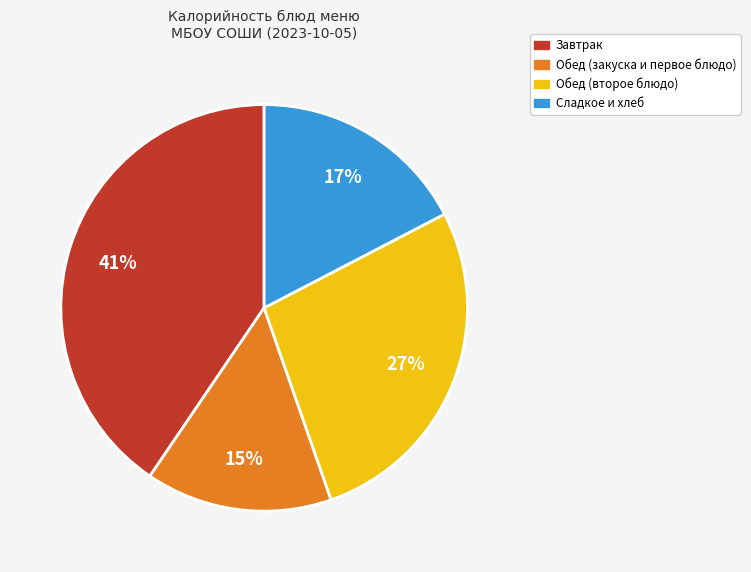

How many segments does this pie chart have?

4